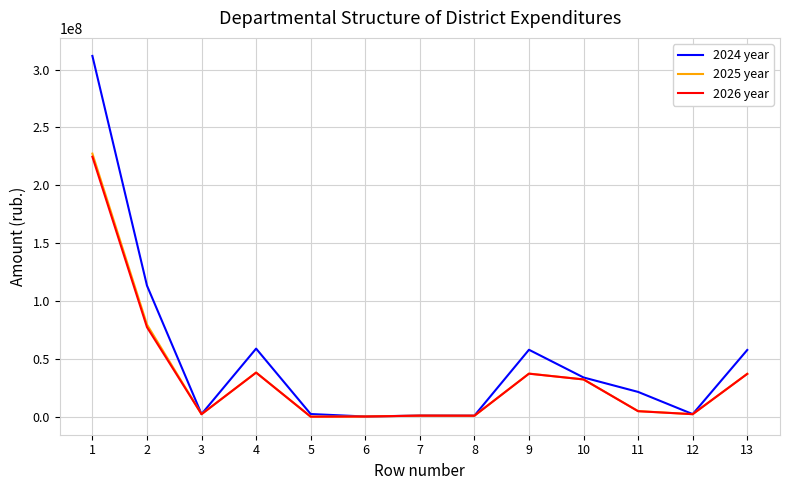

Which series has the largest range (max minus min)?

2024 year